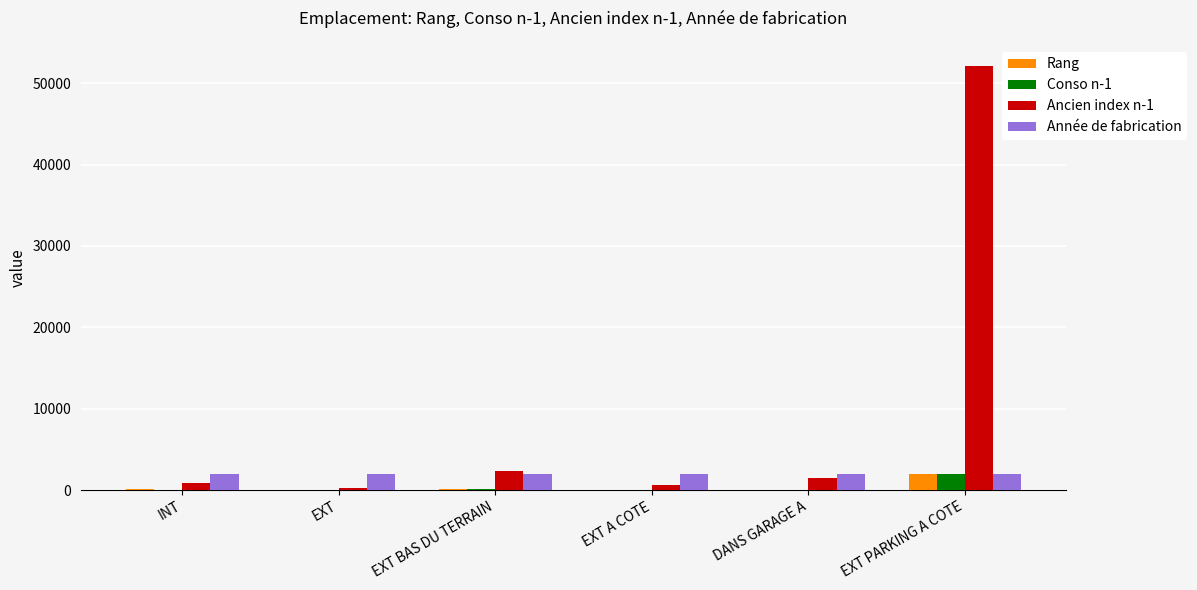

Which series has the largest range (max minus min)?

Ancien index n-1